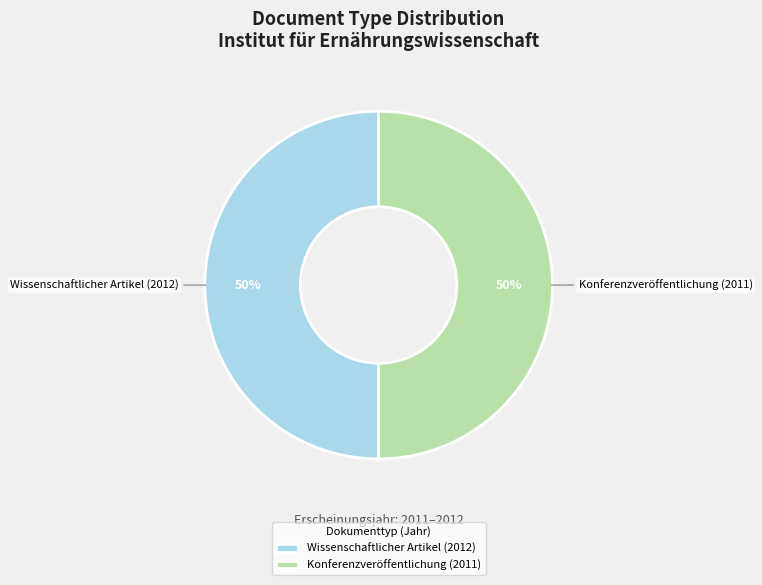

What percentage is the Konferenzveröffentlichung (2011) slice, to the nearest percent?

50%